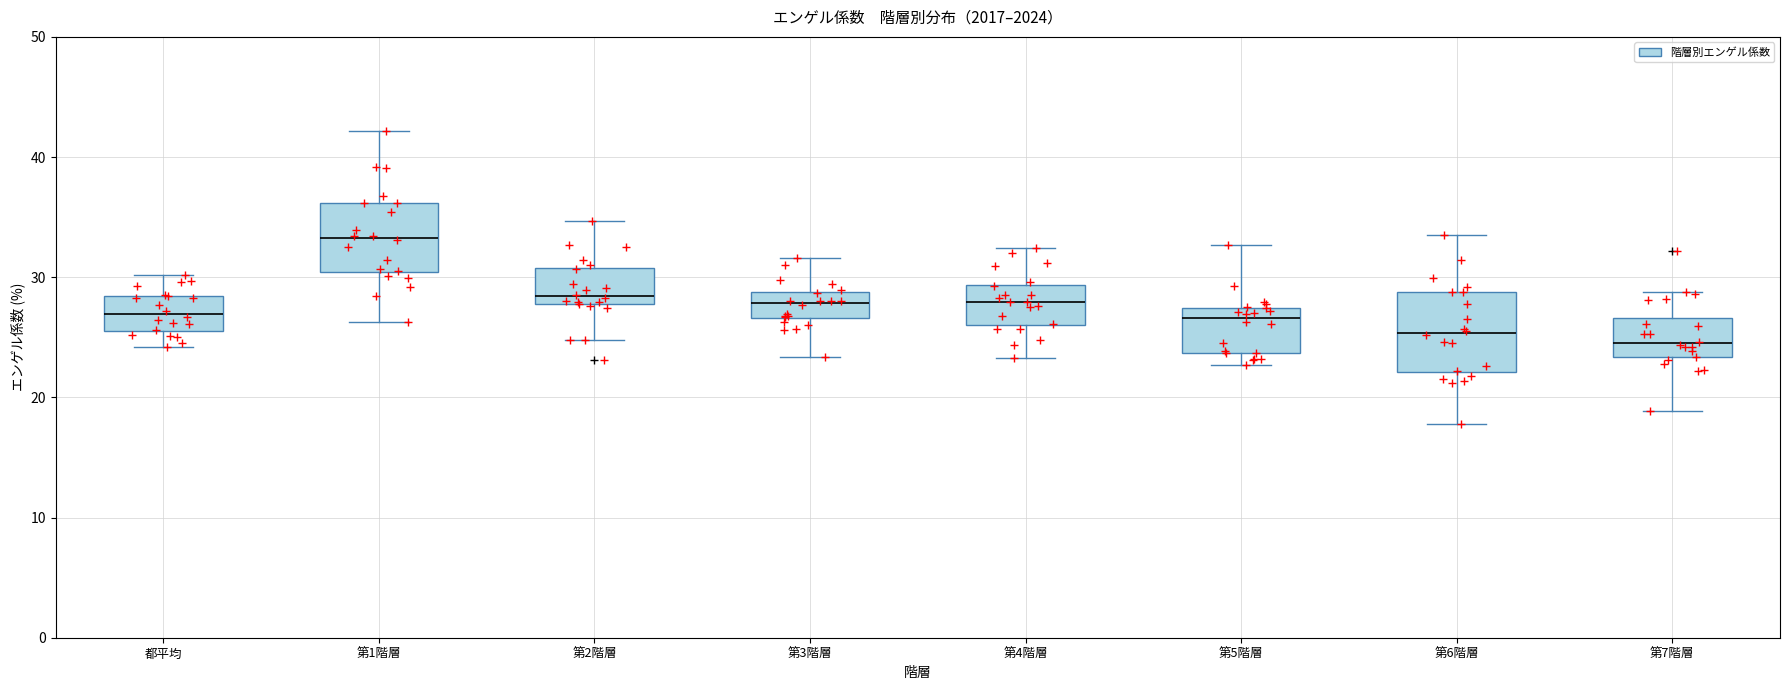

Which box's median line is the highest?

第1階層